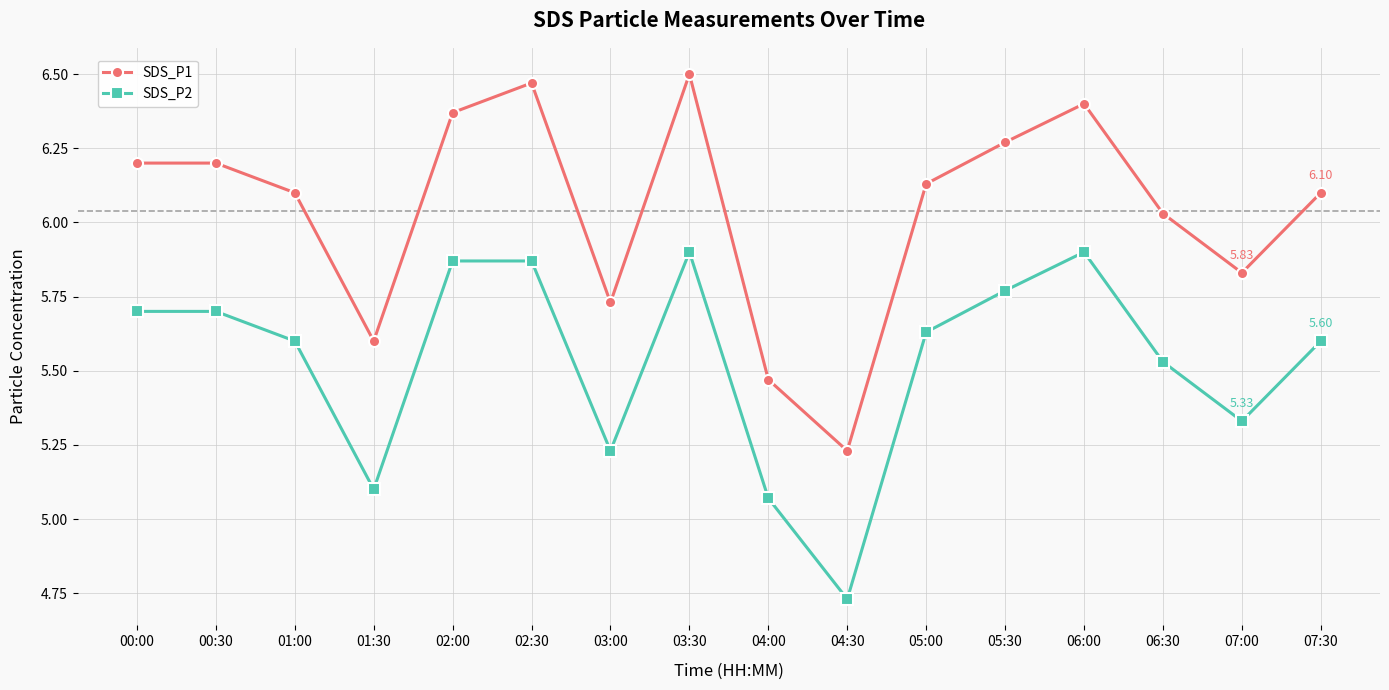

How many categories are shown in the chart?

16